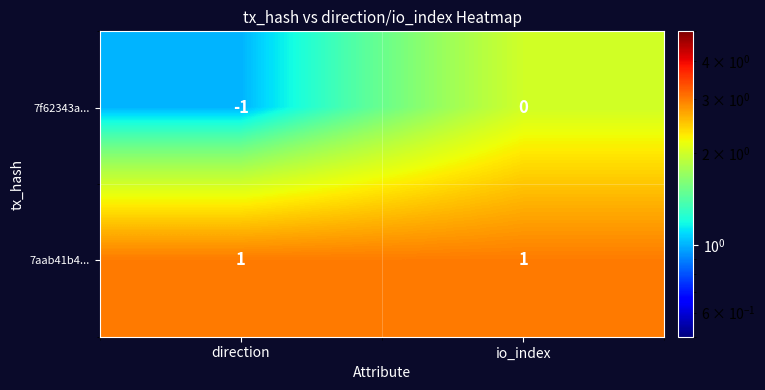

Between direction and io_index, which series saw the biggest shift?

7f62343a...